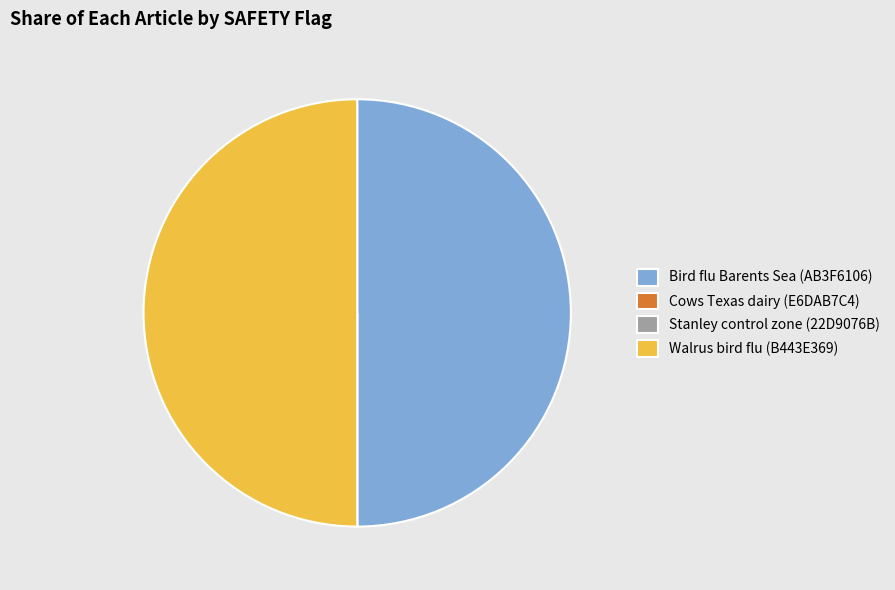

Is it true that Bird flu Barents Sea (AB3F6106) is 41% of the pie?

False